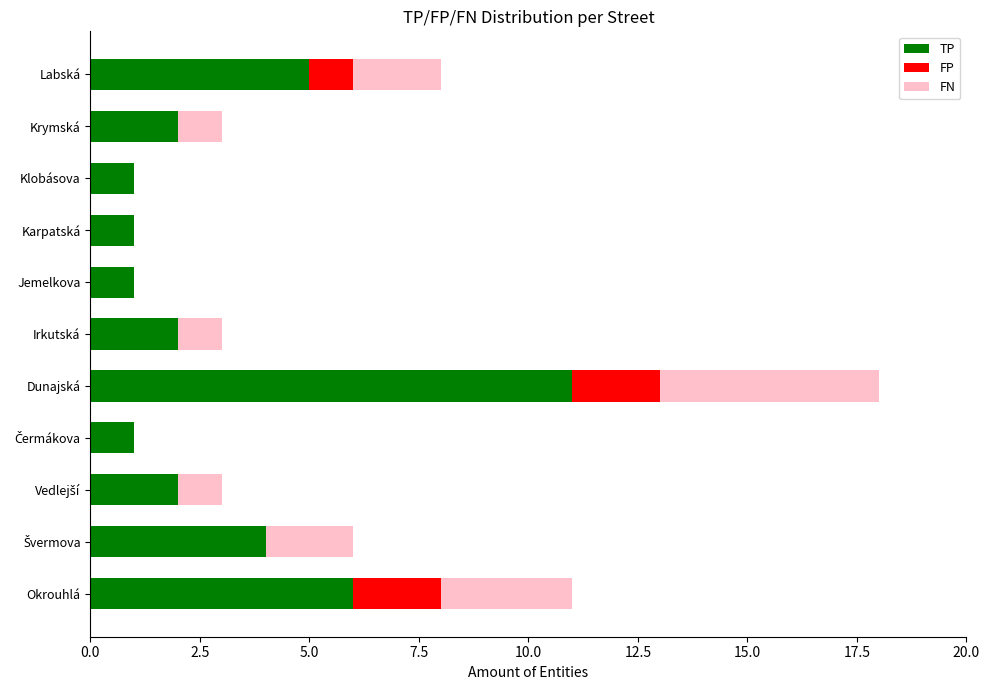

What is the highest value of the TP series?

11